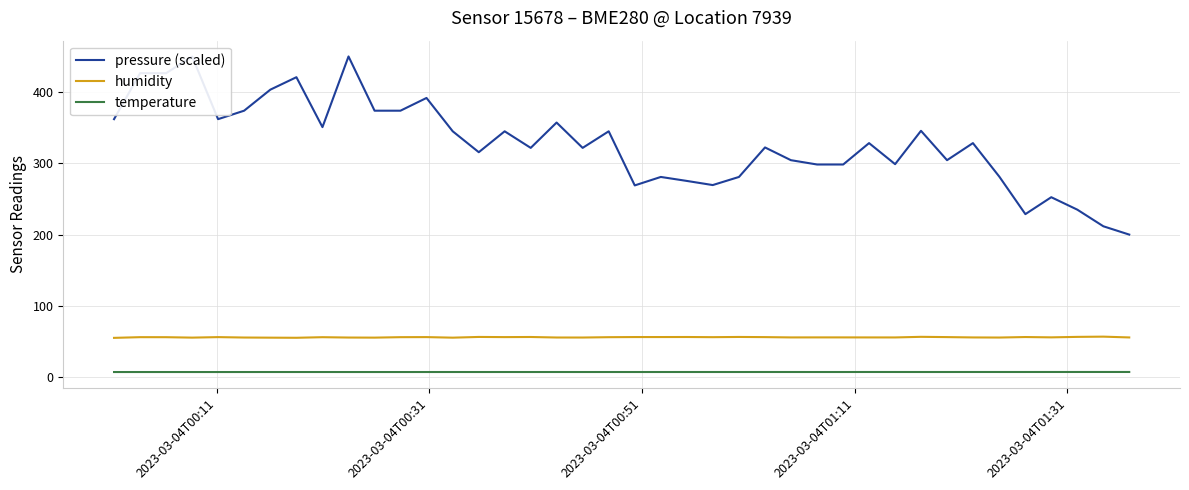

Which series has the largest total across all categories?

pressure (scaled)